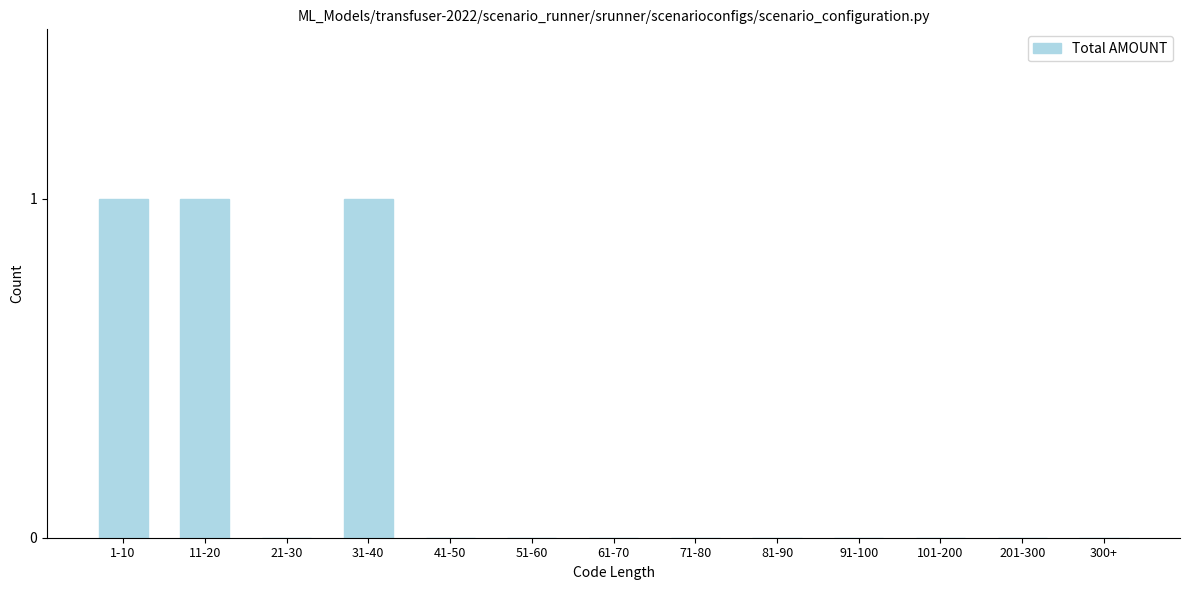

Reading right to left, extract all data points from this chart.

300+=0	201-300=0	101-200=0	91-100=0	81-90=0	71-80=0	61-70=0	51-60=0	41-50=0	31-40=1	21-30=0	11-20=1	1-10=1